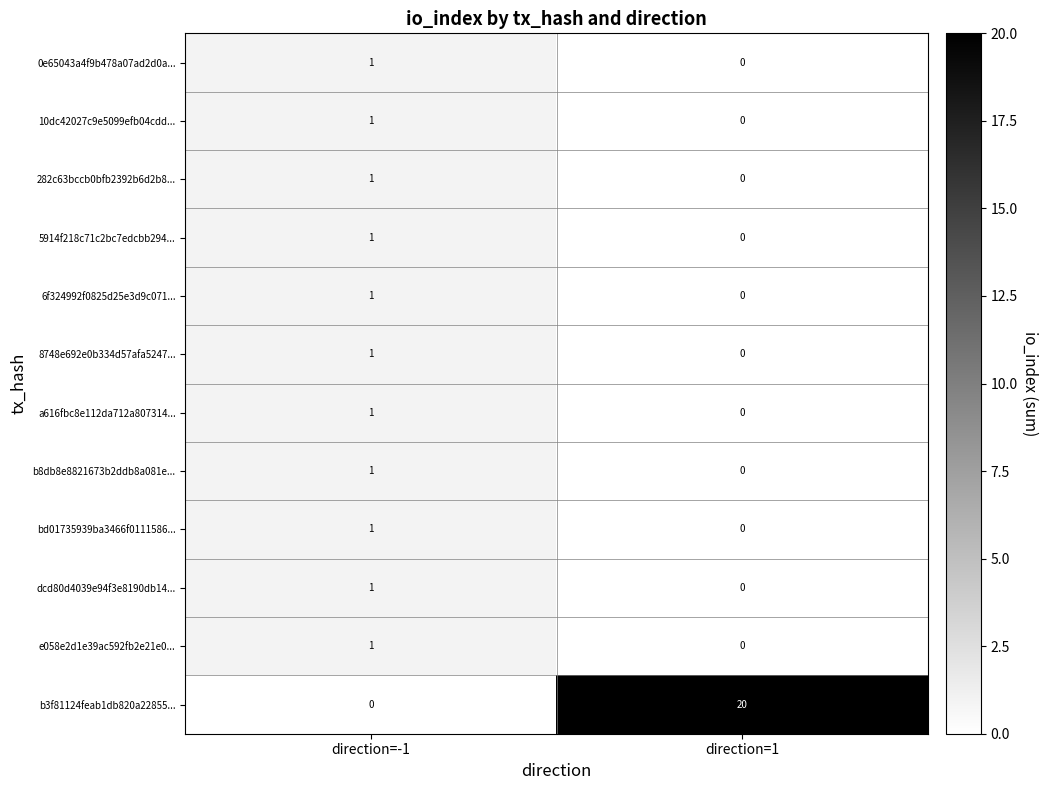

Where is 8748e692e0b334d57afa5247... nearest to the value 0?

direction=1